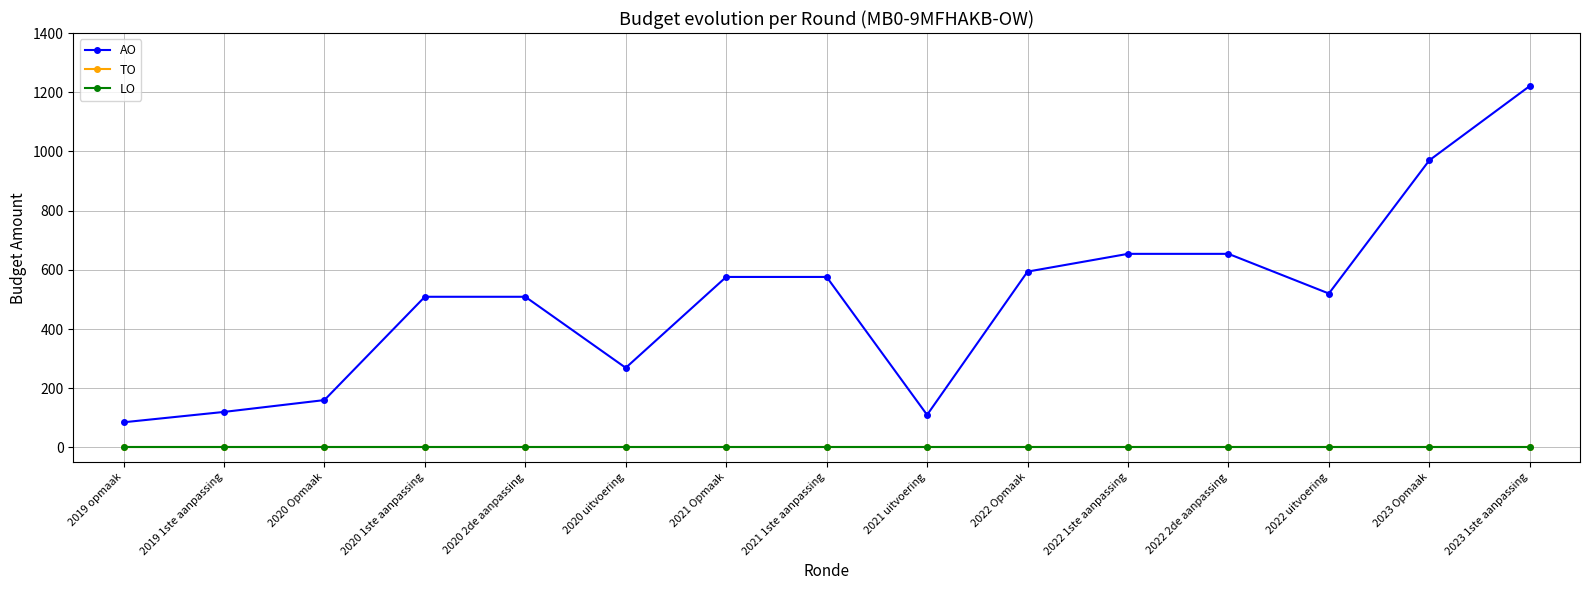

Does the chart have visible grid lines?

Yes